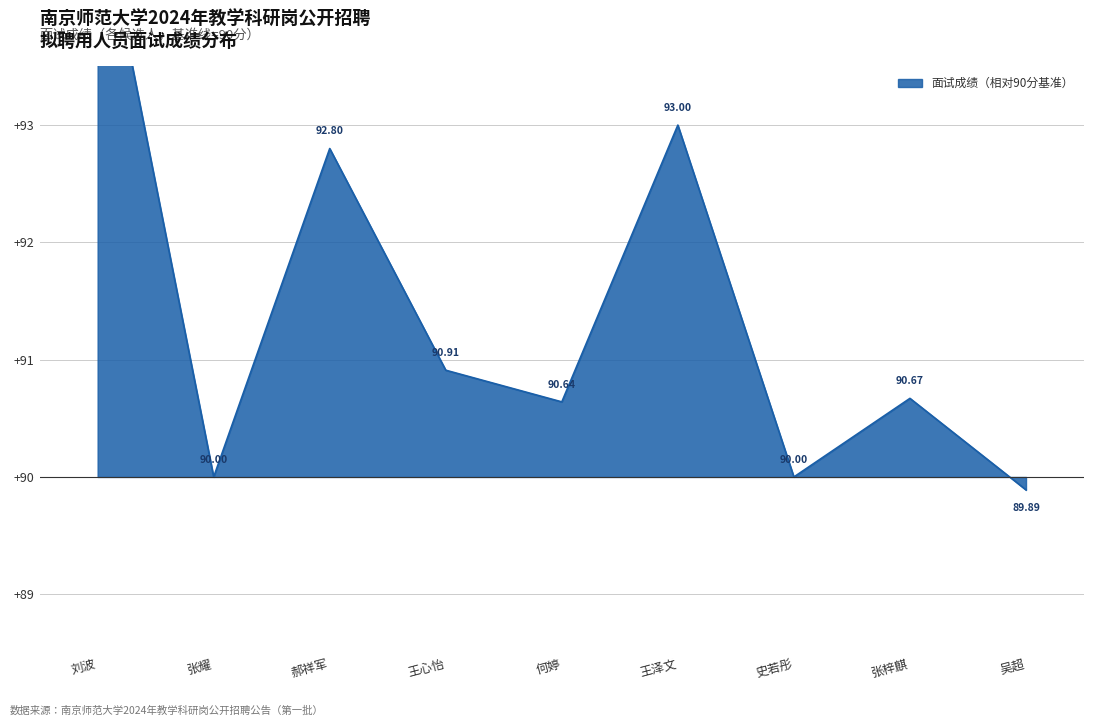

What is the greatest value displayed?

5.0